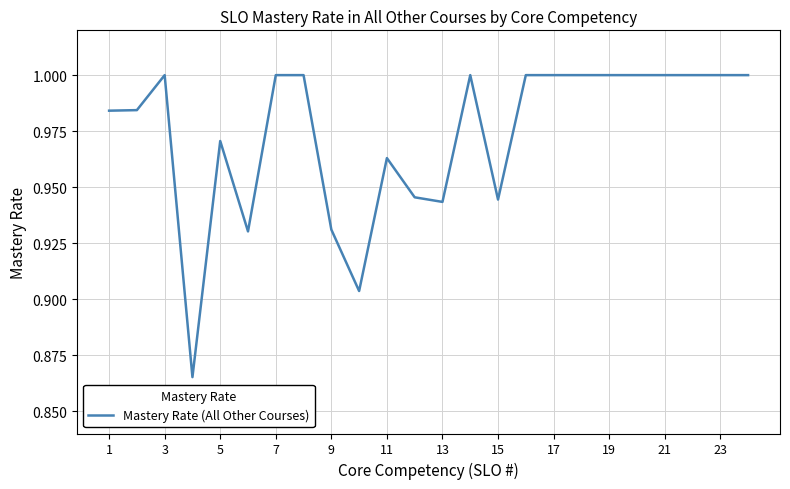

The chart shows a value of 1.4 at 11. True or false?

False